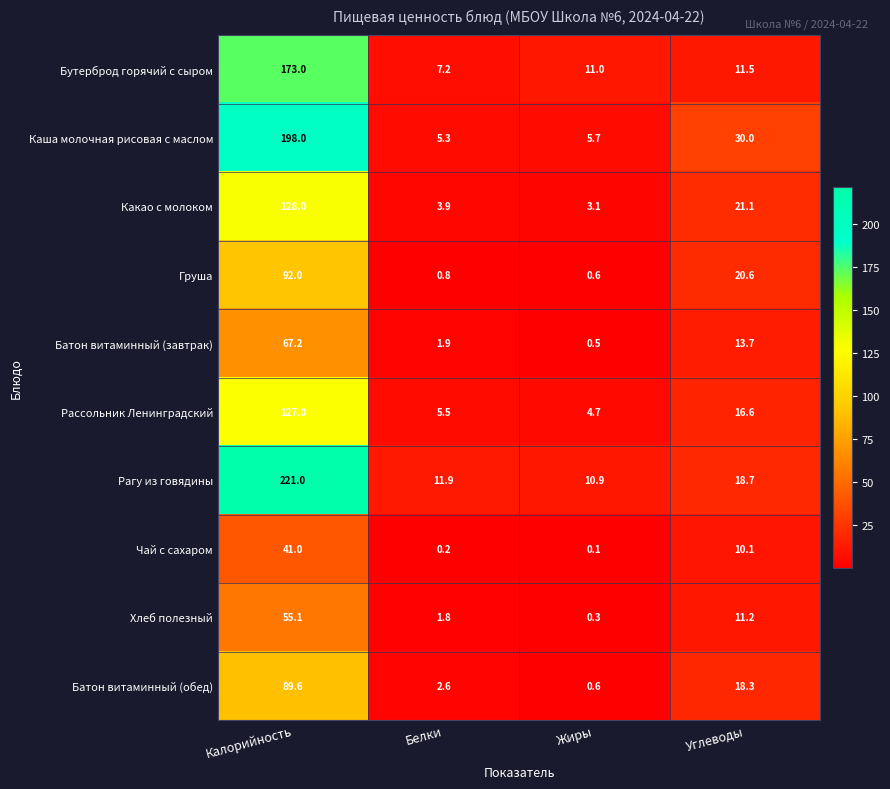

Which label corresponds to the largest value in the chart?

Калорийность